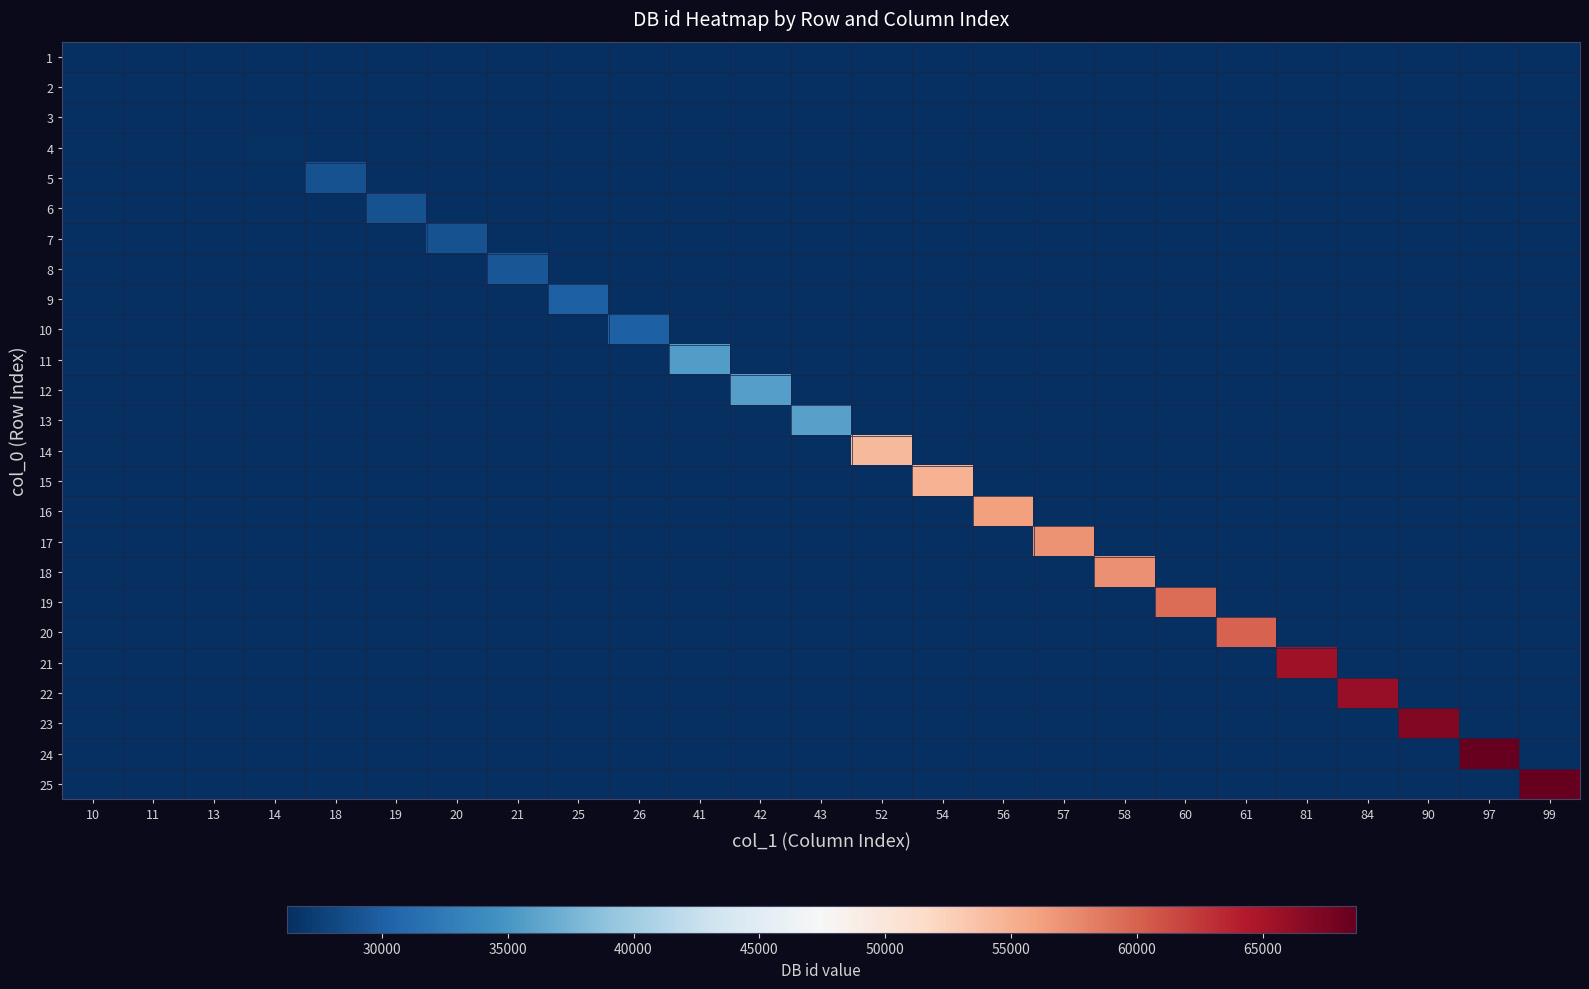

Reading left to right, extract all data points from this chart.

1: 10=26208	11=26208	13=26208	14=26208	18=26208	19=26208	20=26208	21=26208	25=26208	26=26208	41=26208	42=26208	43=26208	52=26208	54=26208	56=26208	57=26208	58=26208	60=26208	61=26208	81=26208	84=26208	90=26208	97=26208	99=26208
2: 10=26208	11=26241	13=26208	14=26208	18=26208	19=26208	20=26208	21=26208	25=26208	26=26208	41=26208	42=26208	43=26208	52=26208	54=26208	56=26208	57=26208	58=26208	60=26208	61=26208	81=26208	84=26208	90=26208	97=26208	99=26208
3: 10=26208	11=26208	13=26312	14=26208	18=26208	19=26208	20=26208	21=26208	25=26208	26=26208	41=26208	42=26208	43=26208	52=26208	54=26208	56=26208	57=26208	58=26208	60=26208	61=26208	81=26208	84=26208	90=26208	97=26208	99=26208
4: 10=26208	11=26208	13=26208	14=26445	18=26208	19=26208	20=26208	21=26208	25=26208	26=26208	41=26208	42=26208	43=26208	52=26208	54=26208	56=26208	57=26208	58=26208	60=26208	61=26208	81=26208	84=26208	90=26208	97=26208	99=26208
5: 10=26208	11=26208	13=26208	14=26208	18=28885	19=26208	20=26208	21=26208	25=26208	26=26208	41=26208	42=26208	43=26208	52=26208	54=26208	56=26208	57=26208	58=26208	60=26208	61=26208	81=26208	84=26208	90=26208	97=26208	99=26208
6: 10=26208	11=26208	13=26208	14=26208	18=26208	19=28917	20=26208	21=26208	25=26208	26=26208	41=26208	42=26208	43=26208	52=26208	54=26208	56=26208	57=26208	58=26208	60=26208	61=26208	81=26208	84=26208	90=26208	97=26208	99=26208
7: 10=26208	11=26208	13=26208	14=26208	18=26208	19=26208	20=29004	21=26208	25=26208	26=26208	41=26208	42=26208	43=26208	52=26208	54=26208	56=26208	57=26208	58=26208	60=26208	61=26208	81=26208	84=26208	90=26208	97=26208	99=26208
8: 10=26208	11=26208	13=26208	14=26208	18=26208	19=26208	20=26208	21=29223	25=26208	26=26208	41=26208	42=26208	43=26208	52=26208	54=26208	56=26208	57=26208	58=26208	60=26208	61=26208	81=26208	84=26208	90=26208	97=26208	99=26208
9: 10=26208	11=26208	13=26208	14=26208	18=26208	19=26208	20=26208	21=26208	25=30028	26=26208	41=26208	42=26208	43=26208	52=26208	54=26208	56=26208	57=26208	58=26208	60=26208	61=26208	81=26208	84=26208	90=26208	97=26208	99=26208
10: 10=26208	11=26208	13=26208	14=26208	18=26208	19=26208	20=26208	21=26208	25=26208	26=30061	41=26208	42=26208	43=26208	52=26208	54=26208	56=26208	57=26208	58=26208	60=26208	61=26208	81=26208	84=26208	90=26208	97=26208	99=26208
11: 10=26208	11=26208	13=26208	14=26208	18=26208	19=26208	20=26208	21=26208	25=26208	26=26208	41=35647	42=26208	43=26208	52=26208	54=26208	56=26208	57=26208	58=26208	60=26208	61=26208	81=26208	84=26208	90=26208	97=26208	99=26208
12: 10=26208	11=26208	13=26208	14=26208	18=26208	19=26208	20=26208	21=26208	25=26208	26=26208	41=26208	42=35706	43=26208	52=26208	54=26208	56=26208	57=26208	58=26208	60=26208	61=26208	81=26208	84=26208	90=26208	97=26208	99=26208
13: 10=26208	11=26208	13=26208	14=26208	18=26208	19=26208	20=26208	21=26208	25=26208	26=26208	41=26208	42=26208	43=35876	52=26208	54=26208	56=26208	57=26208	58=26208	60=26208	61=26208	81=26208	84=26208	90=26208	97=26208	99=26208
14: 10=26208	11=26208	13=26208	14=26208	18=26208	19=26208	20=26208	21=26208	25=26208	26=26208	41=26208	42=26208	43=26208	52=54288	54=26208	56=26208	57=26208	58=26208	60=26208	61=26208	81=26208	84=26208	90=26208	97=26208	99=26208
15: 10=26208	11=26208	13=26208	14=26208	18=26208	19=26208	20=26208	21=26208	25=26208	26=26208	41=26208	42=26208	43=26208	52=26208	54=54896	56=26208	57=26208	58=26208	60=26208	61=26208	81=26208	84=26208	90=26208	97=26208	99=26208
16: 10=26208	11=26208	13=26208	14=26208	18=26208	19=26208	20=26208	21=26208	25=26208	26=26208	41=26208	42=26208	43=26208	52=26208	54=26208	56=56230	57=26208	58=26208	60=26208	61=26208	81=26208	84=26208	90=26208	97=26208	99=26208
17: 10=26208	11=26208	13=26208	14=26208	18=26208	19=26208	20=26208	21=26208	25=26208	26=26208	41=26208	42=26208	43=26208	52=26208	54=26208	56=26208	57=57065	58=26208	60=26208	61=26208	81=26208	84=26208	90=26208	97=26208	99=26208
18: 10=26208	11=26208	13=26208	14=26208	18=26208	19=26208	20=26208	21=26208	25=26208	26=26208	41=26208	42=26208	43=26208	52=26208	54=26208	56=26208	57=26208	58=57220	60=26208	61=26208	81=26208	84=26208	90=26208	97=26208	99=26208
19: 10=26208	11=26208	13=26208	14=26208	18=26208	19=26208	20=26208	21=26208	25=26208	26=26208	41=26208	42=26208	43=26208	52=26208	54=26208	56=26208	57=26208	58=26208	60=59346	61=26208	81=26208	84=26208	90=26208	97=26208	99=26208
20: 10=26208	11=26208	13=26208	14=26208	18=26208	19=26208	20=26208	21=26208	25=26208	26=26208	41=26208	42=26208	43=26208	52=26208	54=26208	56=26208	57=26208	58=26208	60=26208	61=59995	81=26208	84=26208	90=26208	97=26208	99=26208
21: 10=26208	11=26208	13=26208	14=26208	18=26208	19=26208	20=26208	21=26208	25=26208	26=26208	41=26208	42=26208	43=26208	52=26208	54=26208	56=26208	57=26208	58=26208	60=26208	61=26208	81=65422	84=26208	90=26208	97=26208	99=26208
22: 10=26208	11=26208	13=26208	14=26208	18=26208	19=26208	20=26208	21=26208	25=26208	26=26208	41=26208	42=26208	43=26208	52=26208	54=26208	56=26208	57=26208	58=26208	60=26208	61=26208	81=26208	84=65893	90=26208	97=26208	99=26208
23: 10=26208	11=26208	13=26208	14=26208	18=26208	19=26208	20=26208	21=26208	25=26208	26=26208	41=26208	42=26208	43=26208	52=26208	54=26208	56=26208	57=26208	58=26208	60=26208	61=26208	81=26208	84=26208	90=67164	97=26208	99=26208
24: 10=26208	11=26208	13=26208	14=26208	18=26208	19=26208	20=26208	21=26208	25=26208	26=26208	41=26208	42=26208	43=26208	52=26208	54=26208	56=26208	57=26208	58=26208	60=26208	61=26208	81=26208	84=26208	90=26208	97=68681	99=26208
25: 10=26208	11=26208	13=26208	14=26208	18=26208	19=26208	20=26208	21=26208	25=26208	26=26208	41=26208	42=26208	43=26208	52=26208	54=26208	56=26208	57=26208	58=26208	60=26208	61=26208	81=26208	84=26208	90=26208	97=26208	99=68708